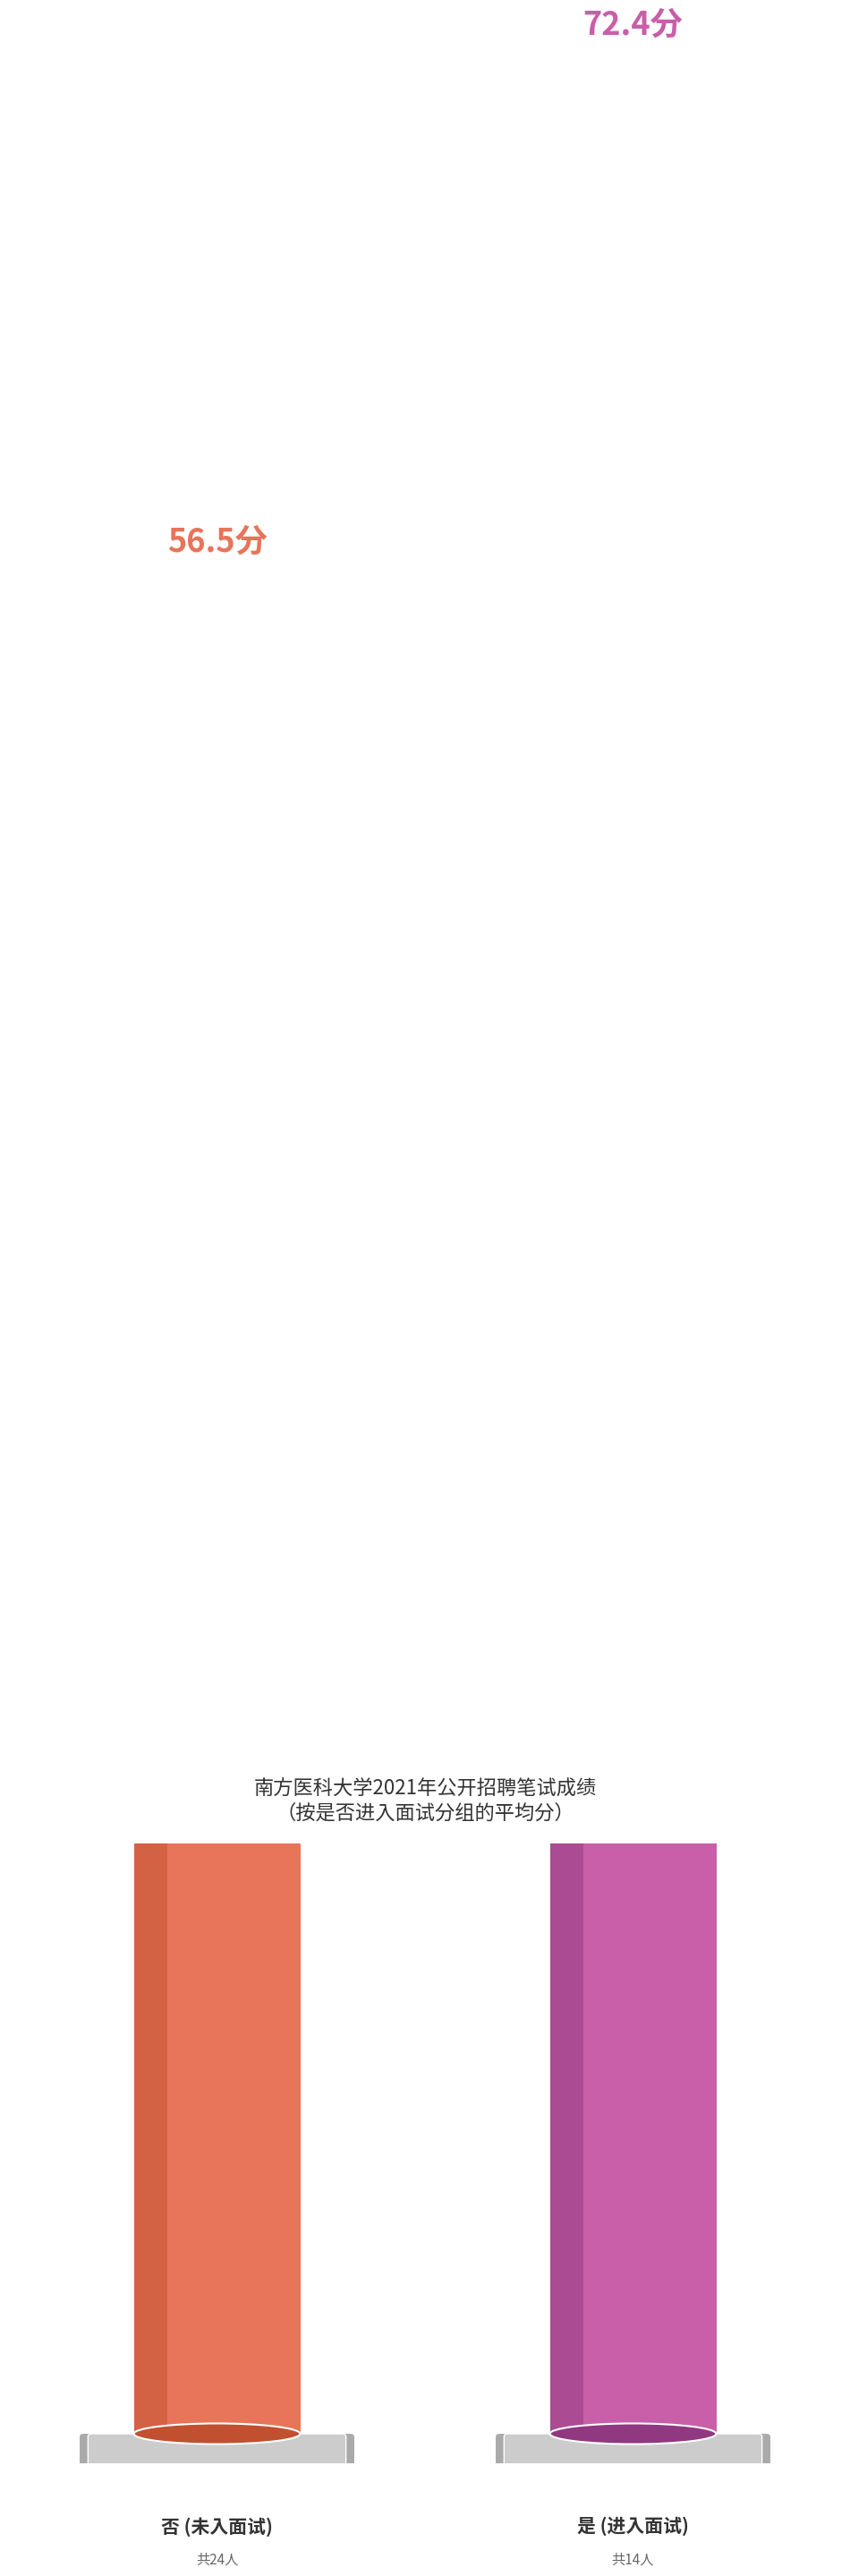

What is the label of the 1st bar from the right?

是